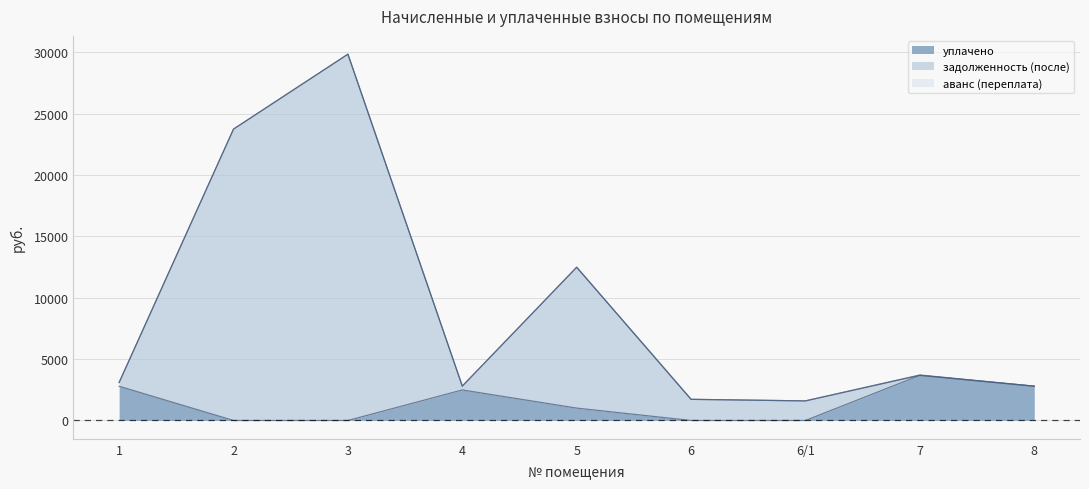

Which series has the largest total across all categories?

задолженность (после)